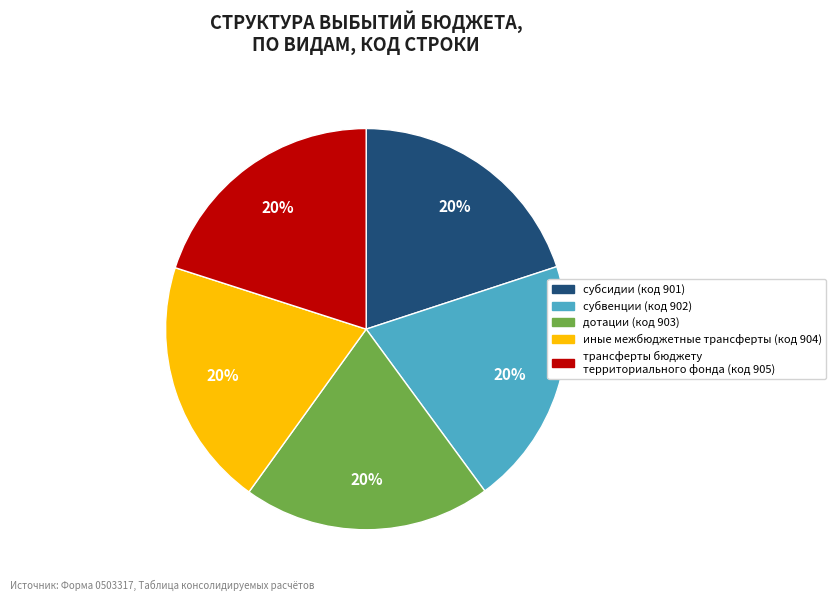

Is it true that дотации is 9% of the pie?

False